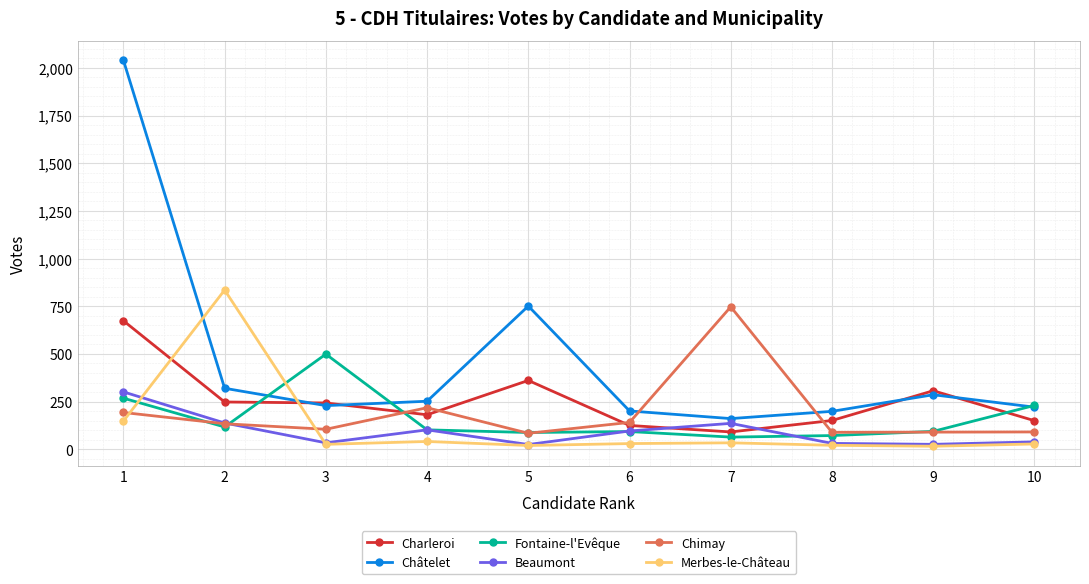

Rank the series by their maximum value, from lowest to highest.

Beaumont, Fontaine-l'Evêque, Charleroi, Chimay, Merbes-le-Château, Châtelet